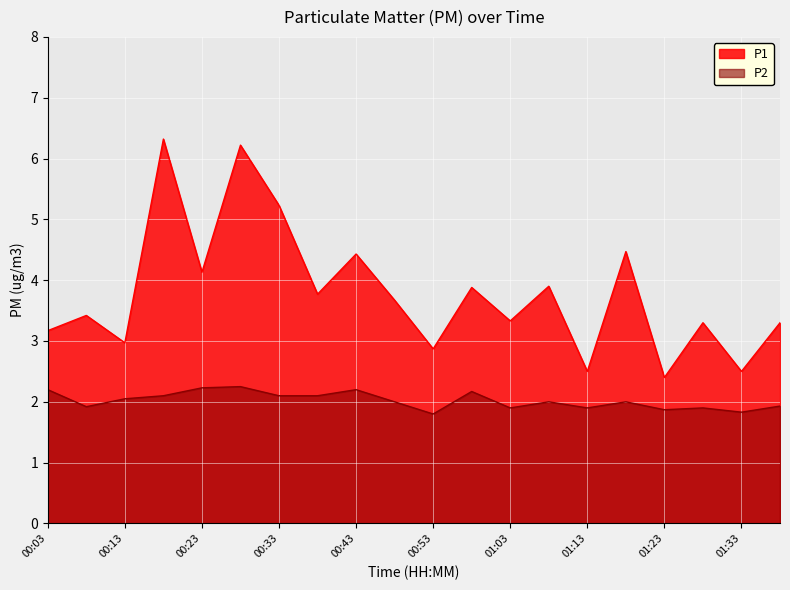

Rank the series at 00:38 from lowest to highest value.

P2, P1